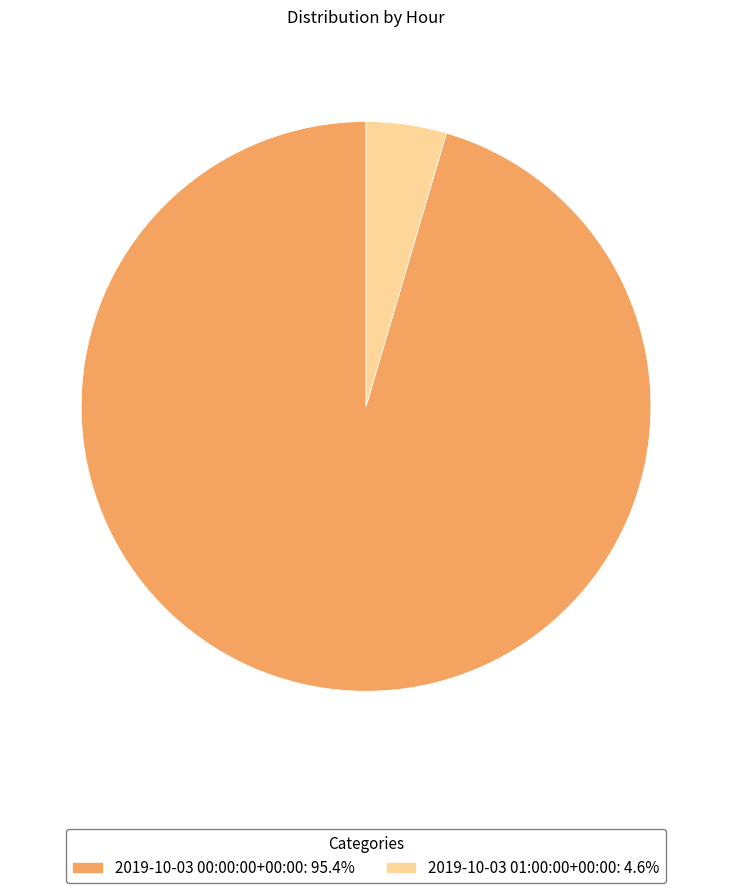

Between 2019-10-03 01:00:00+00:00 and 2019-10-03 00:00:00+00:00, which is larger?

2019-10-03 00:00:00+00:00